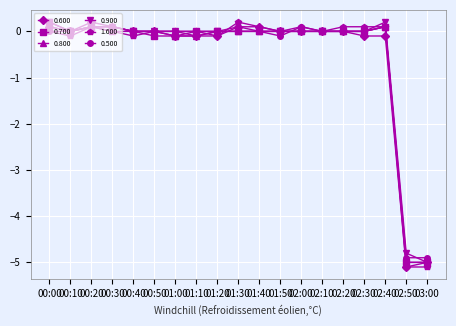

What is the label of the 18th point from the left?

02:50